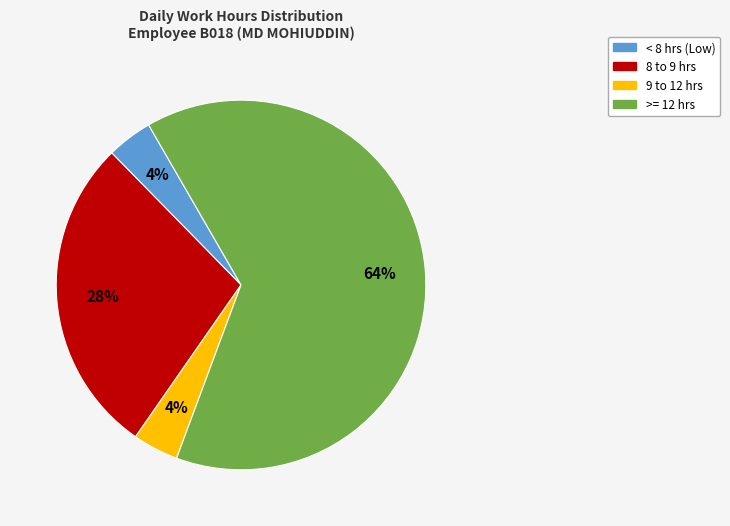

To the nearest percent, what is the difference between the largest and smallest slice percentages?

60%